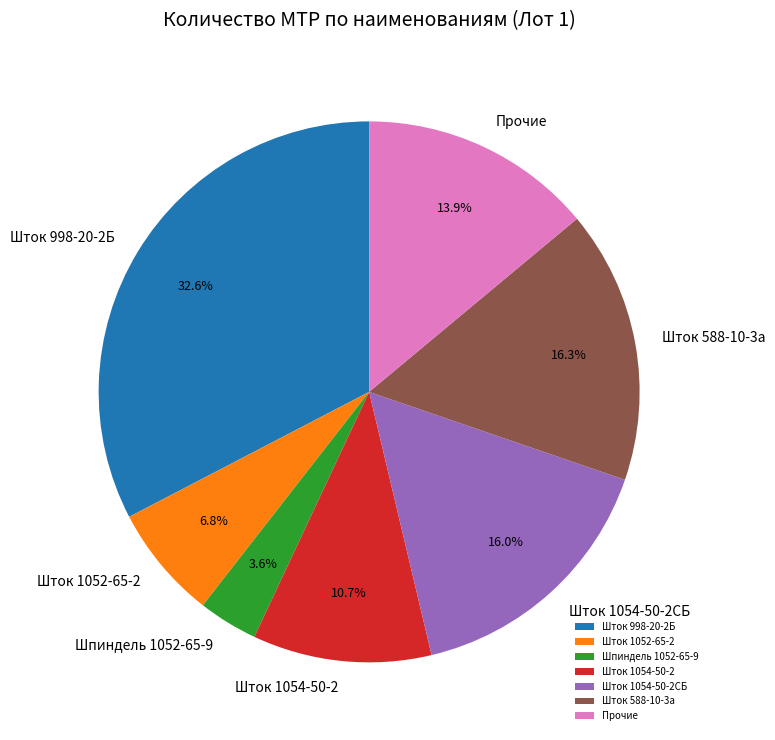

The Шток 1052-65-2 slice represents 1% of the pie. True or false?

False